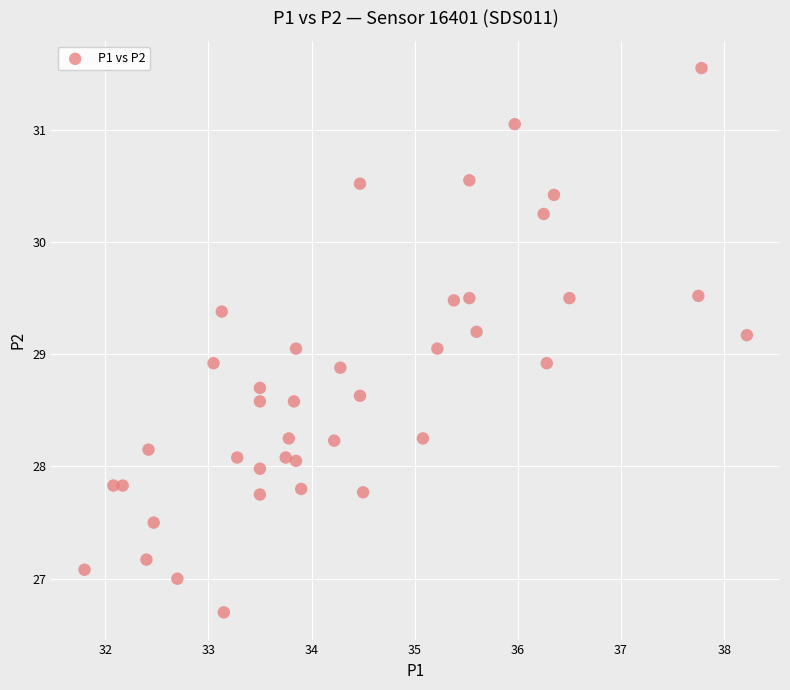

What is the range of X values (max minus min)?

6.4